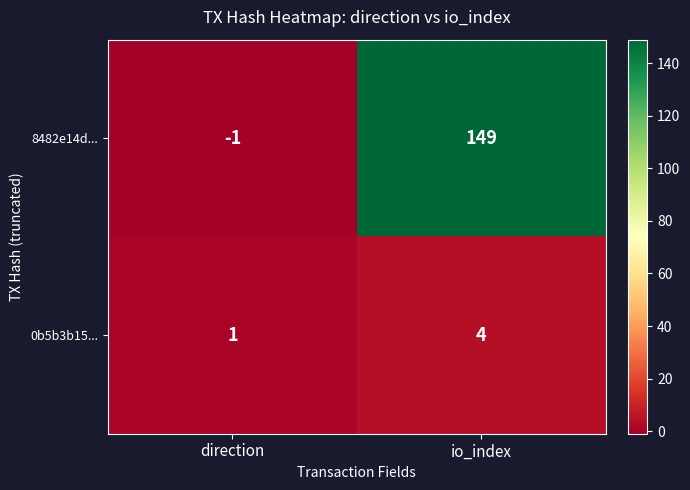

At how many categories does at least one series exceed 3?

1